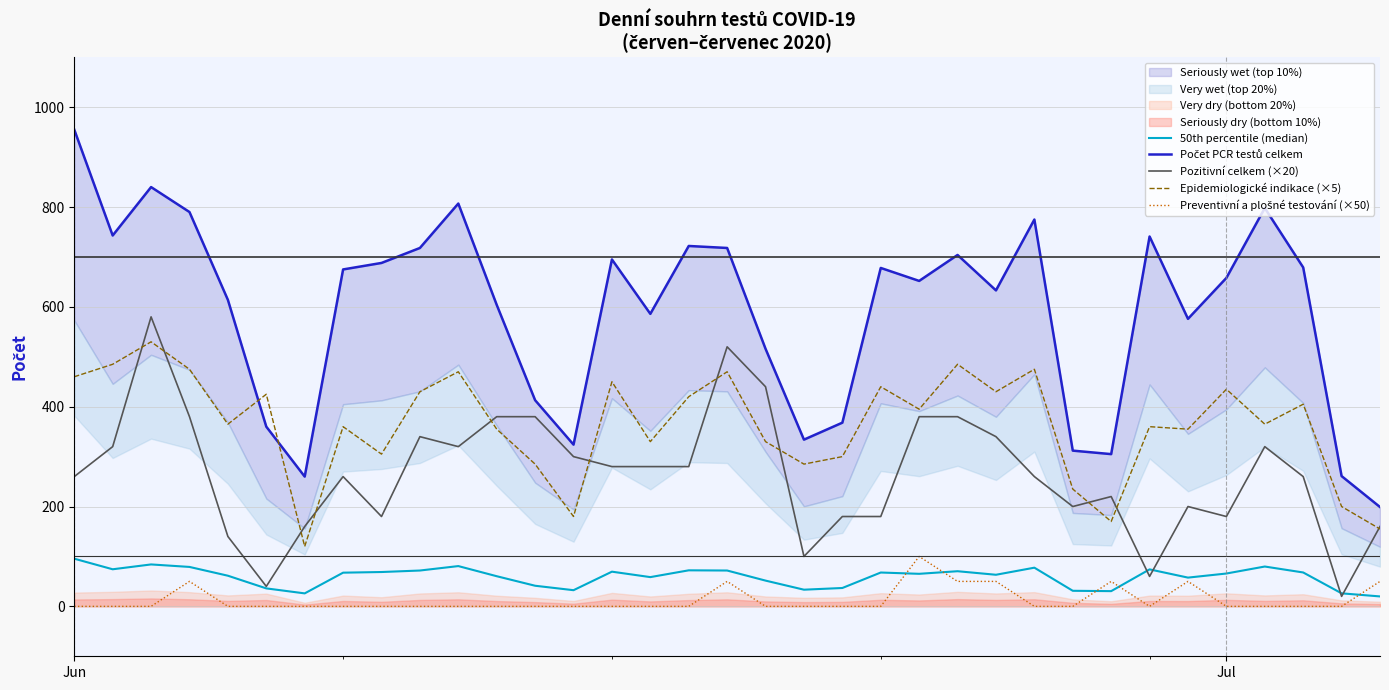

How many lines are shown in the chart?

5